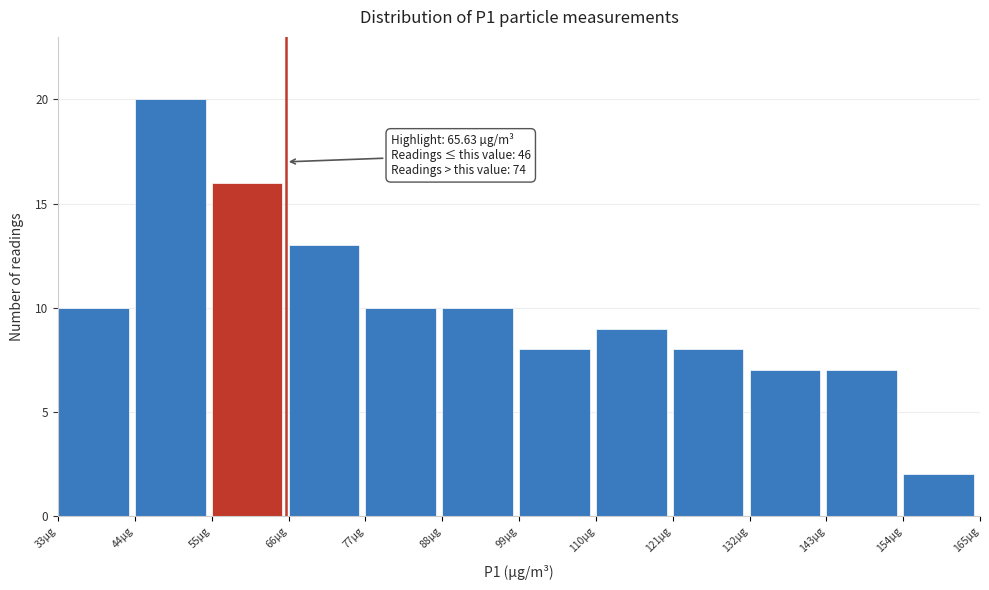

Over which range of the x-axis is the bar tallest?

44 to 55